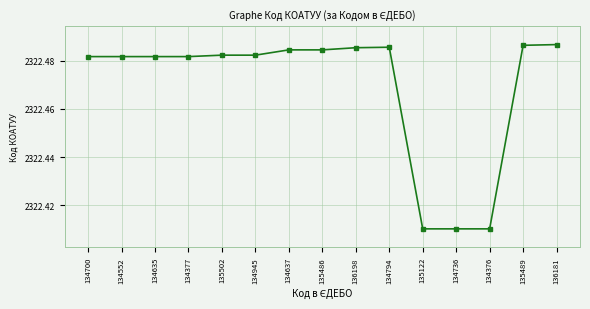

Is it true that the value at 134794 is 1088.6?

False